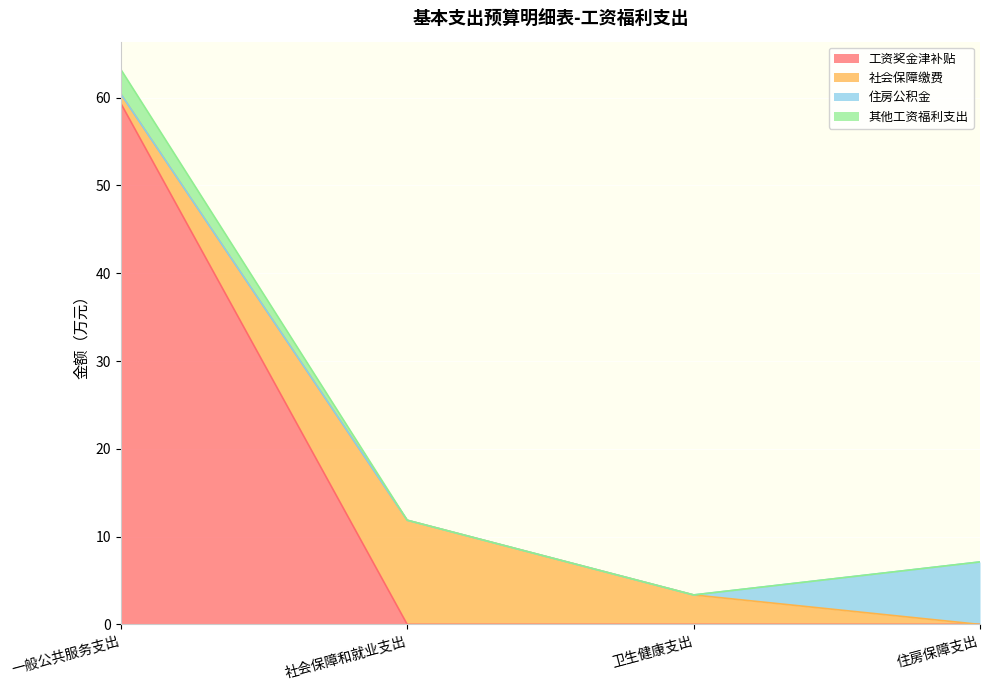

The value of 工资奖金津补贴 at 卫生健康支出 is 27.0. True or false?

False